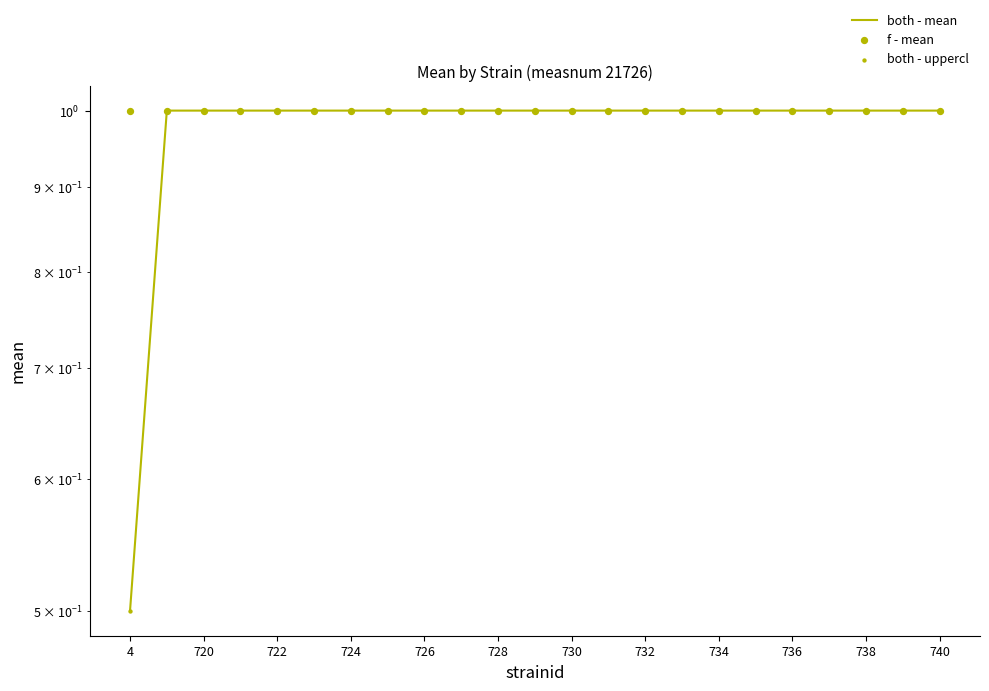

What are all the series names shown in the legend?

both - mean, f - mean, both - uppercl